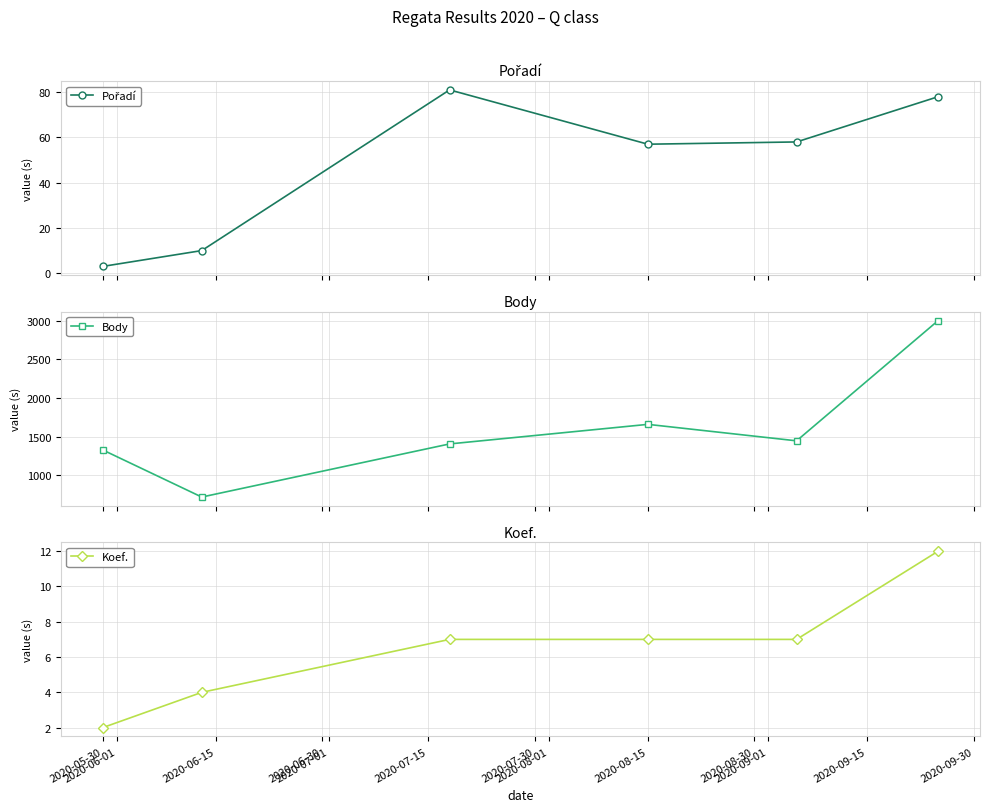

True or false: Body has more than 0 points higher than both neighbors.

True